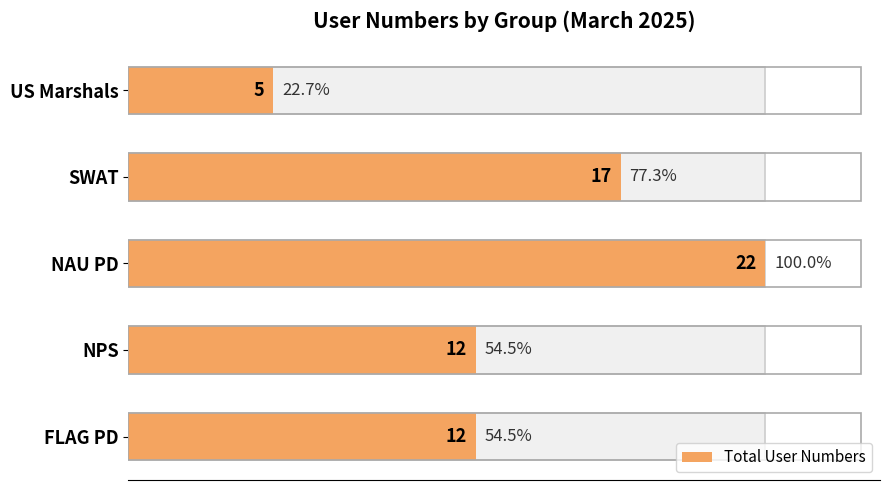

Reading left to right, extract all data points from this chart.

12	12	22	17	5